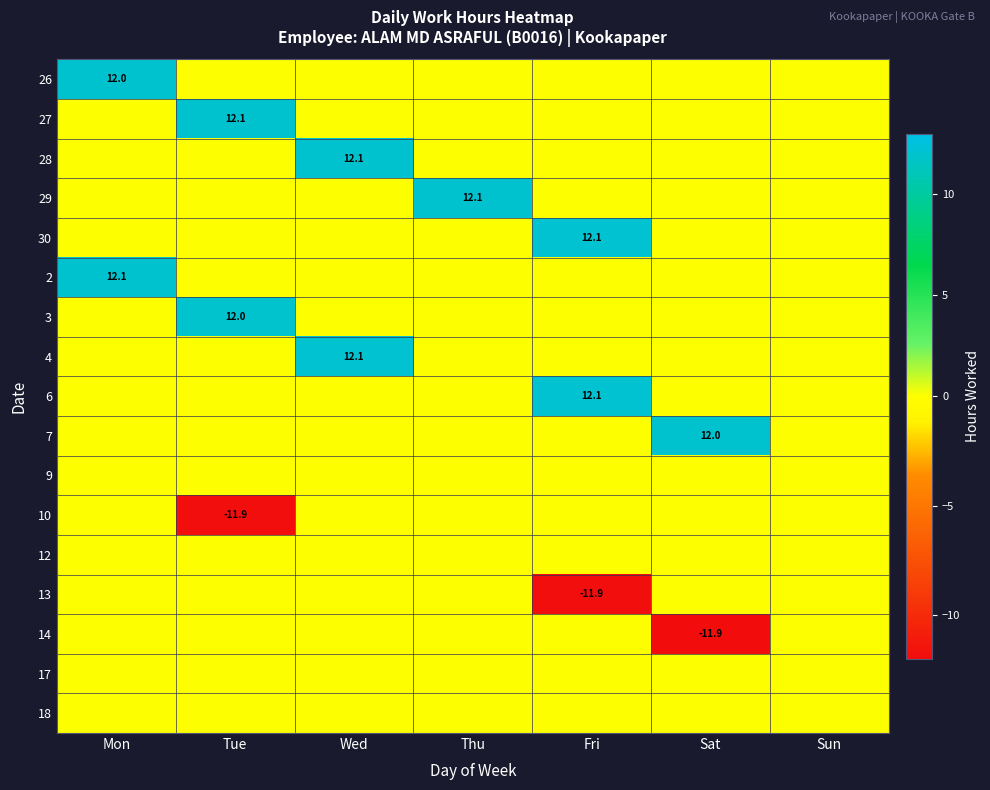

The value of 30 at Fri is 12.1. True or false?

True